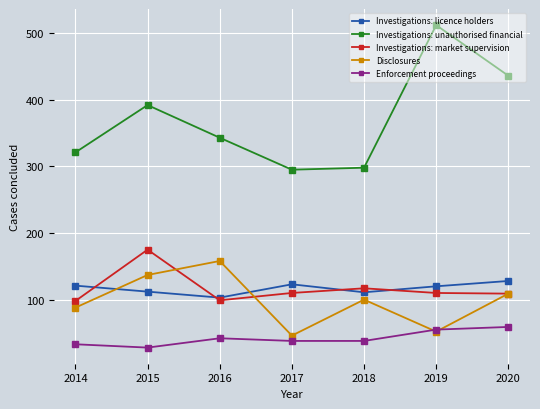

Rank the series at 2015 from lowest to highest value.

Enforcement proceedings, Investigations: licence holders, Disclosures, Investigations: market supervision, Investigations: unauthorised financial